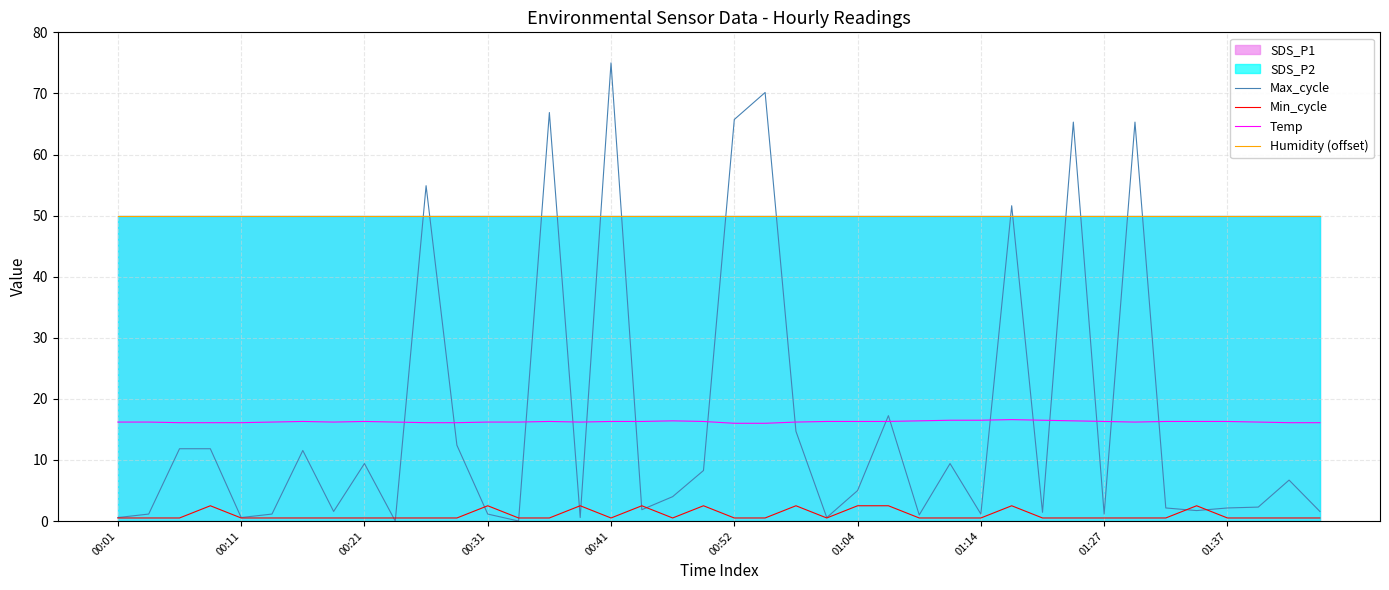

At which label is Min_cycle closest to 1?

00:01